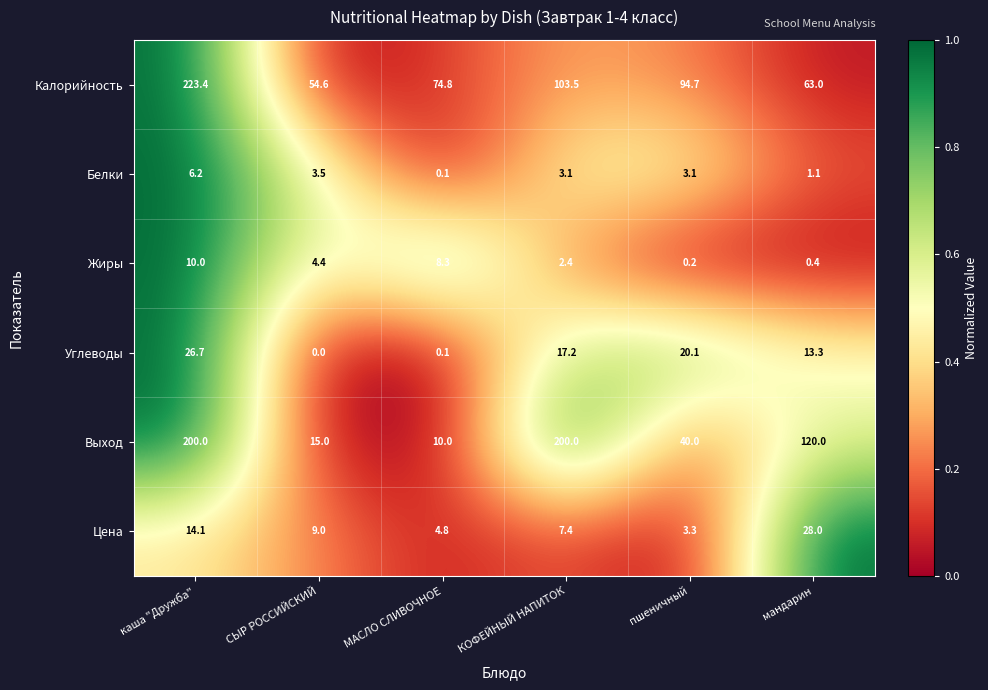

Which series has the largest range (max minus min)?

Выход